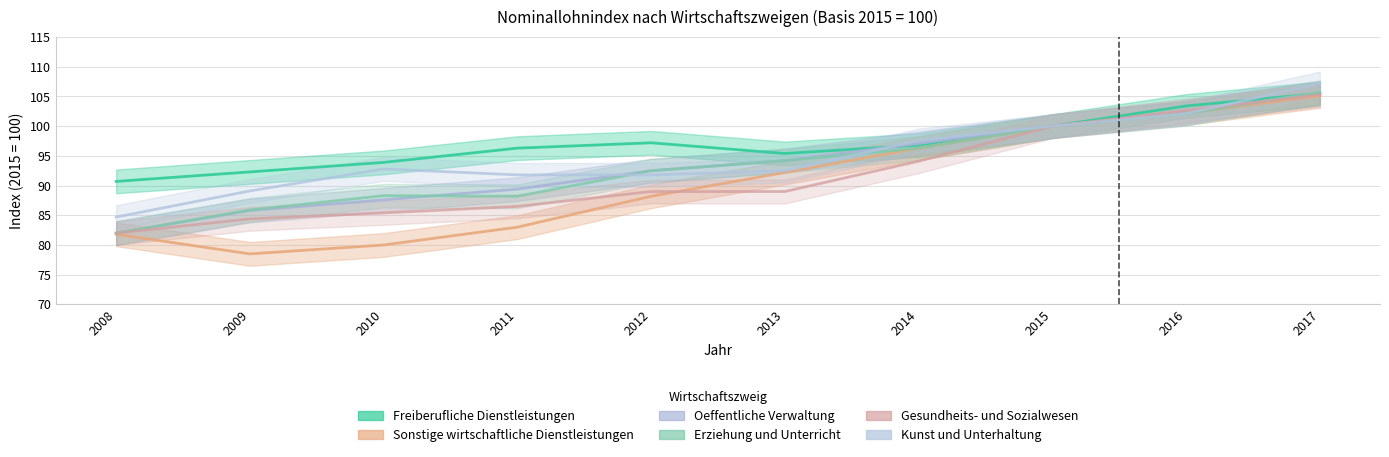

Between 2010 and 2016, which series saw the biggest shift?

Sonstige wirtschaftliche Dienstleistungen